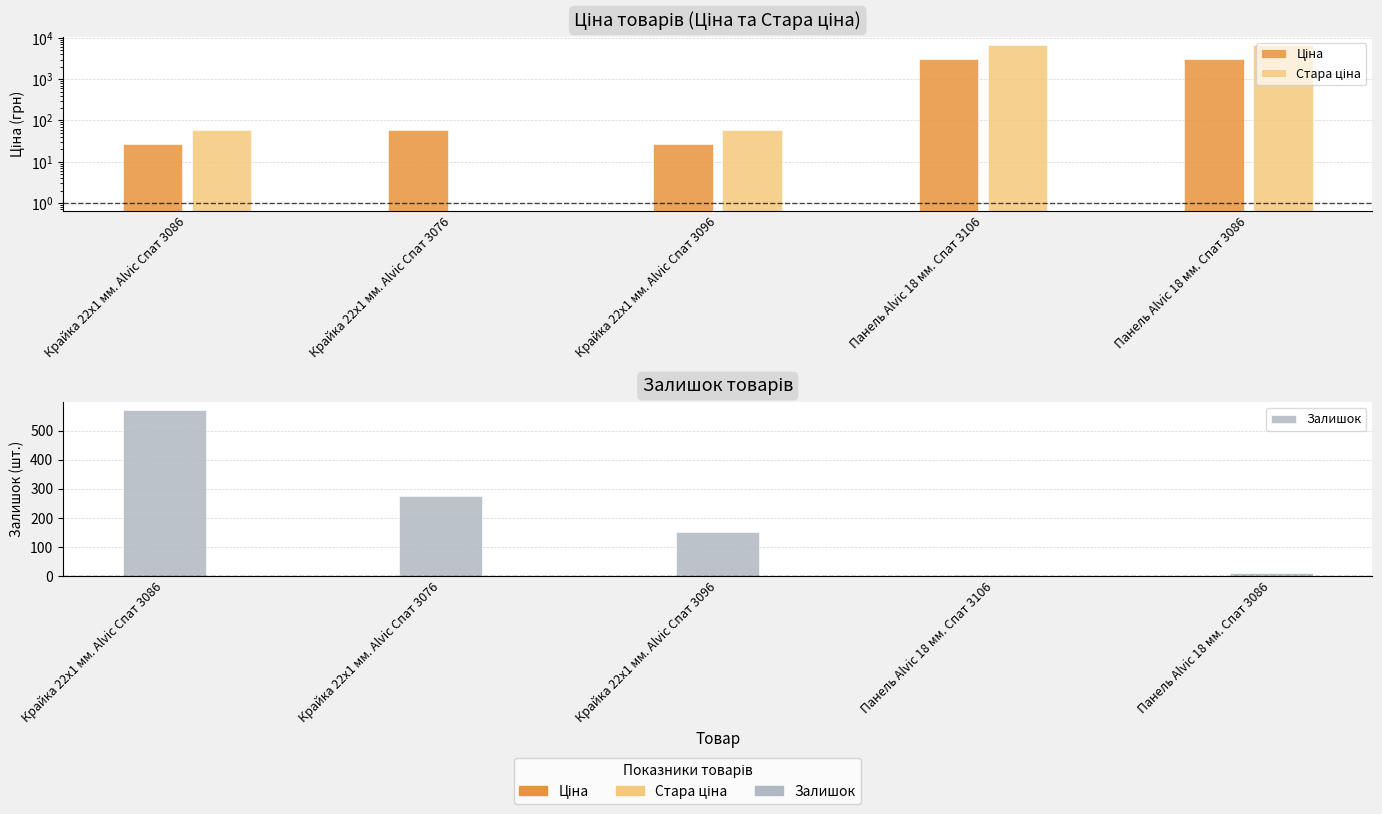

At which category is the sum across all series the highest?

Панель Alvic 18 мм. Спат 3086